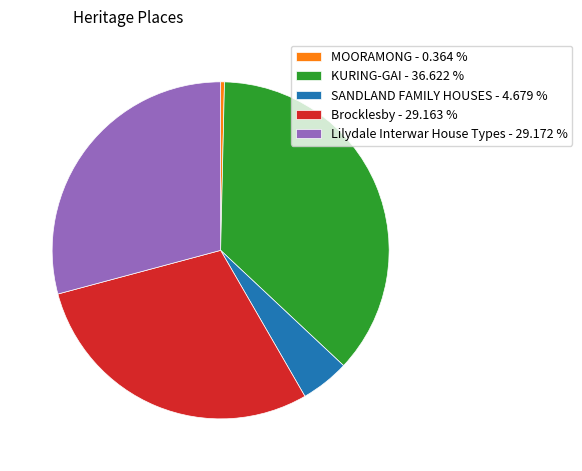

Is the sum of Lilydale Interwar House Types - 29.172 % and KURING-GAI - 36.622 % greater than half?

Yes